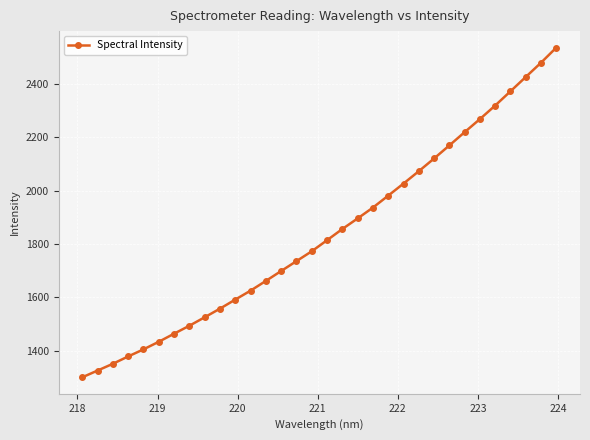

Count the number of values greater than 1814.

16